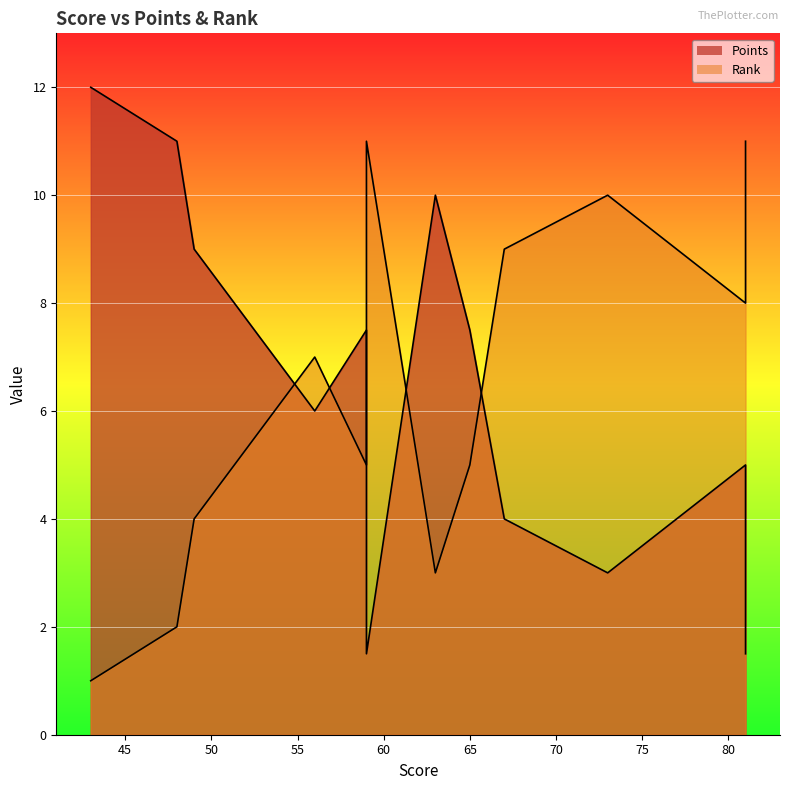

How many values in the Rank series exceed 7?

5